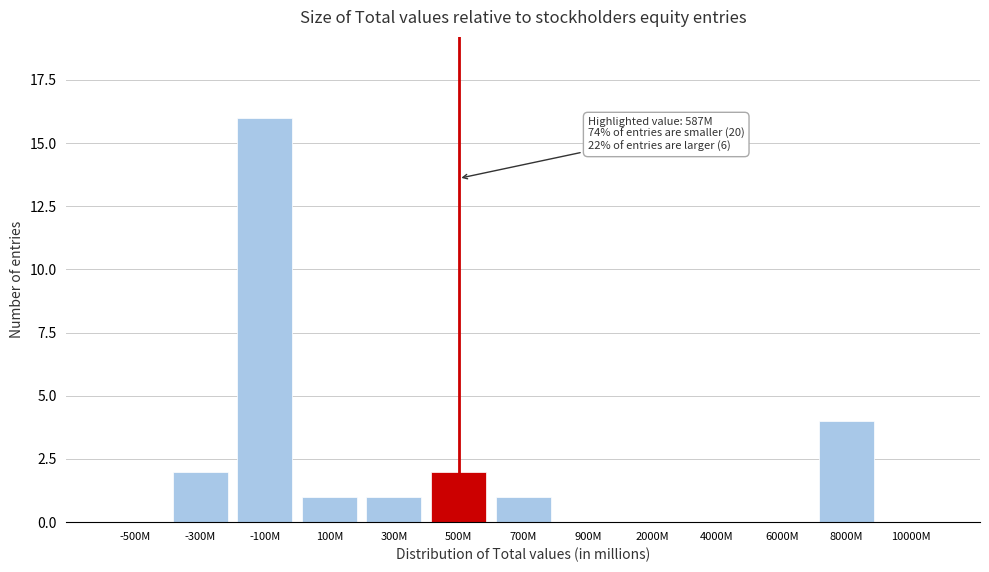

Reading right to left, list all the values displayed in this chart.

10000M=0	8000M=4	6000M=0	4000M=0	2000M=0	900M=0	700M=1	500M=2	300M=1	100M=1	-100M=16	-300M=2	-500M=0